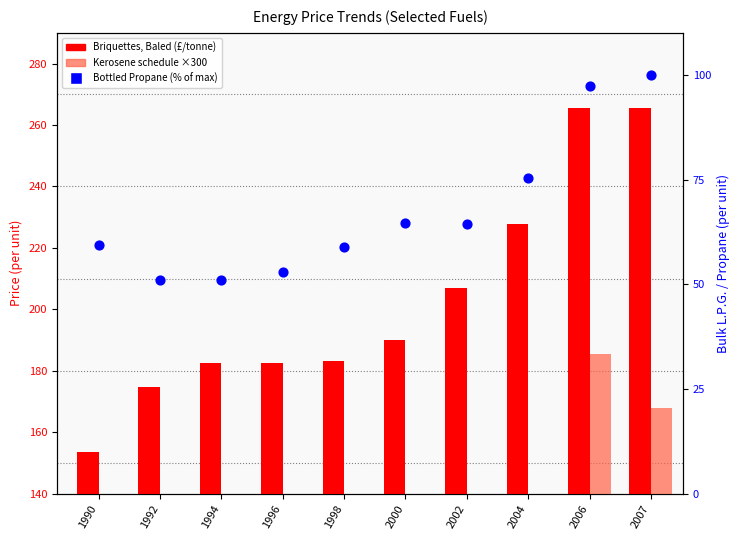

Is the value of Kerosene (schedule) ×300 at 1992 greater than the value of Briquettes, Baled at 1998?

No